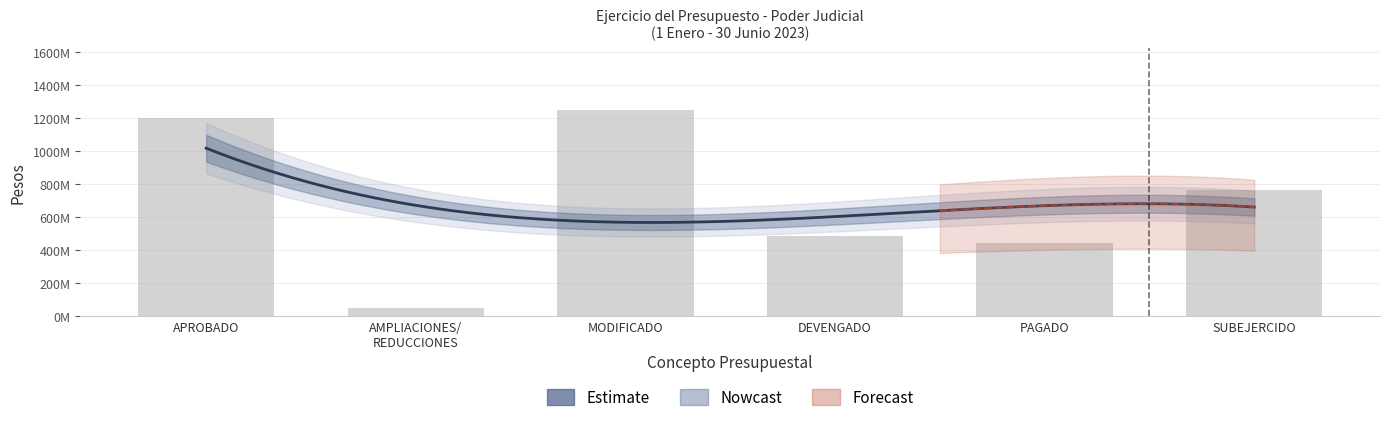

The chart shows a value of 50172253 at AMPLIACIONES/ REDUCCIONES. True or false?

True